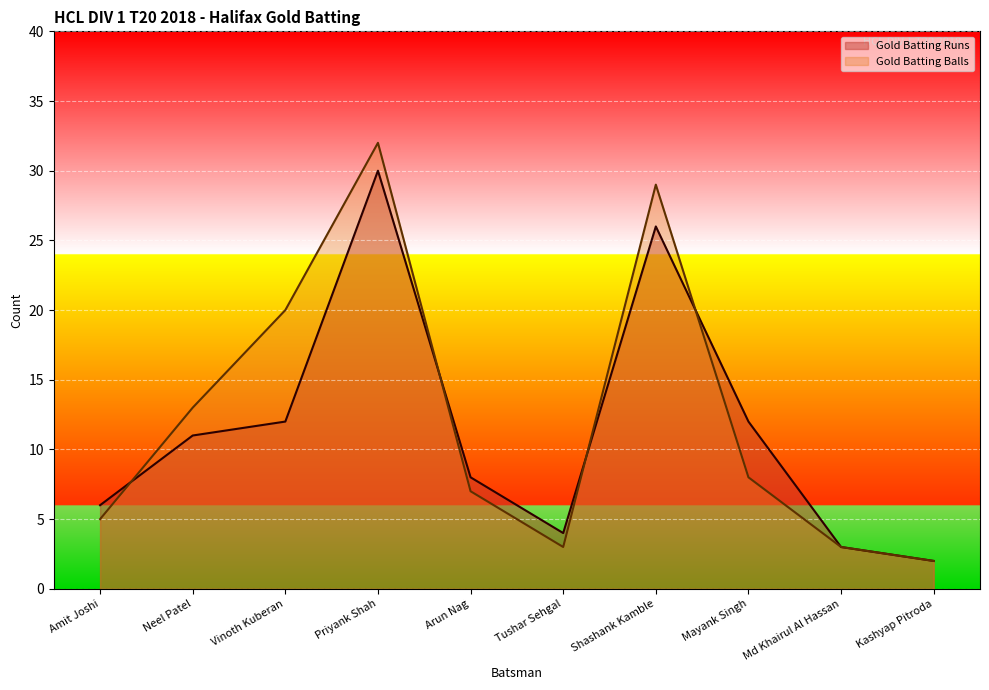

Rank the series by their average value, from highest to lowest.

Gold Batting Balls, Gold Batting Runs